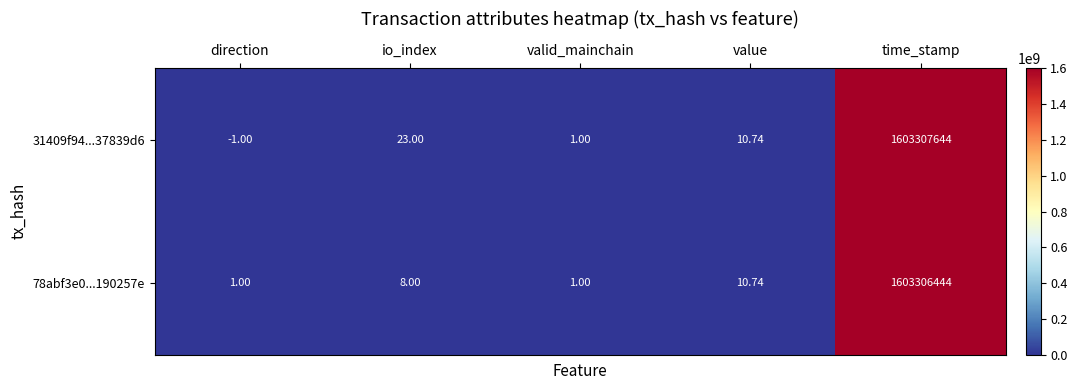

Which category has the highest value in the 78abf3e0...190257e series?

time_stamp